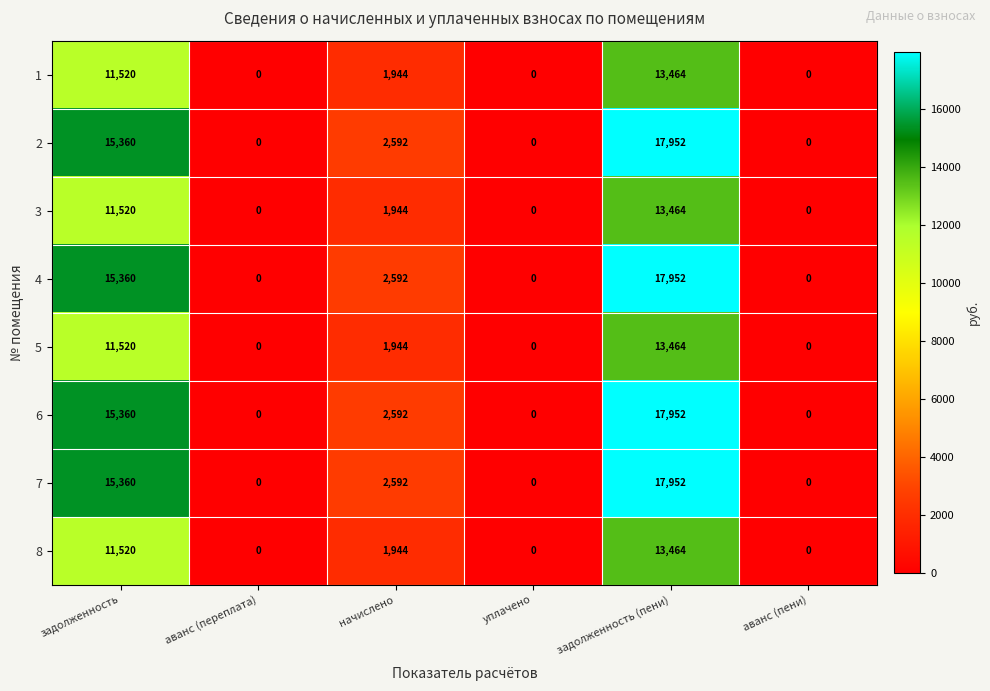

What is the difference between the second highest and minimum values in the 1 series?

11520